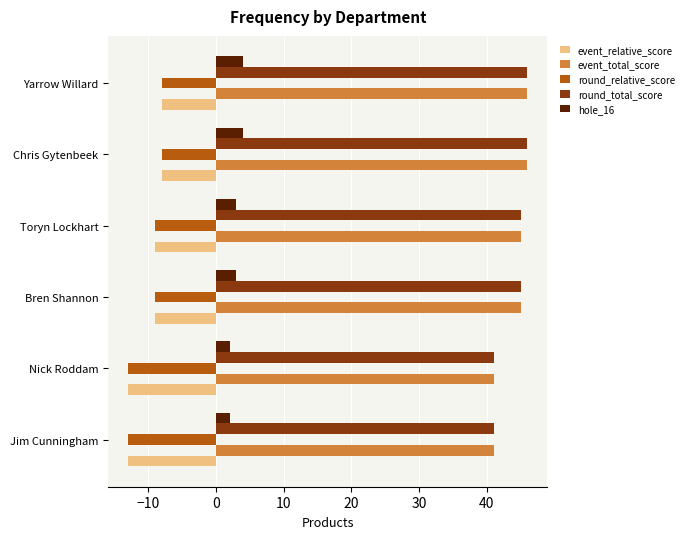

What is the average value of the event_relative_score series?

-10